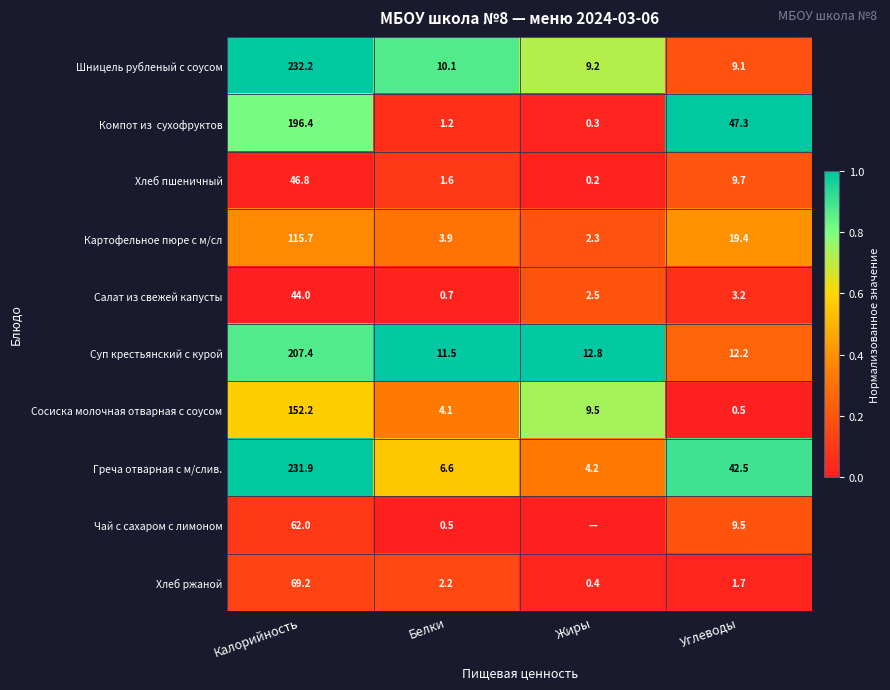

Which has a higher value, Белки or Углеводы?

Белки